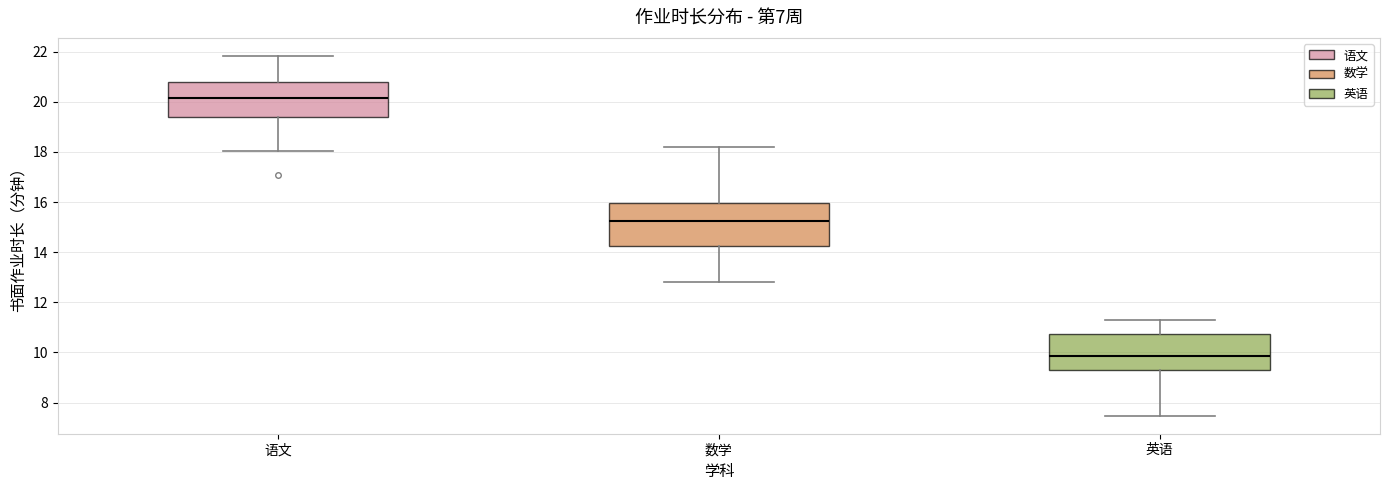

Where does the upper whisker of the box for 数学 end on the y-axis? The values are not printed on the chart, so give them approximately, as read against the axis.

18.2